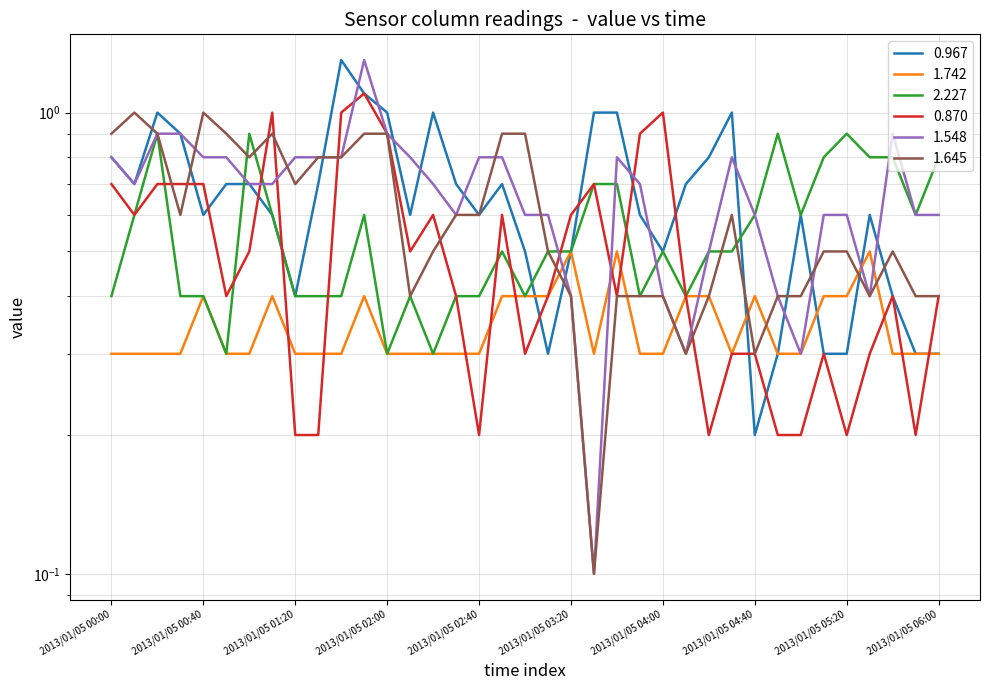

What is the total value across all series at 2013/01/05 01:10?

4.2